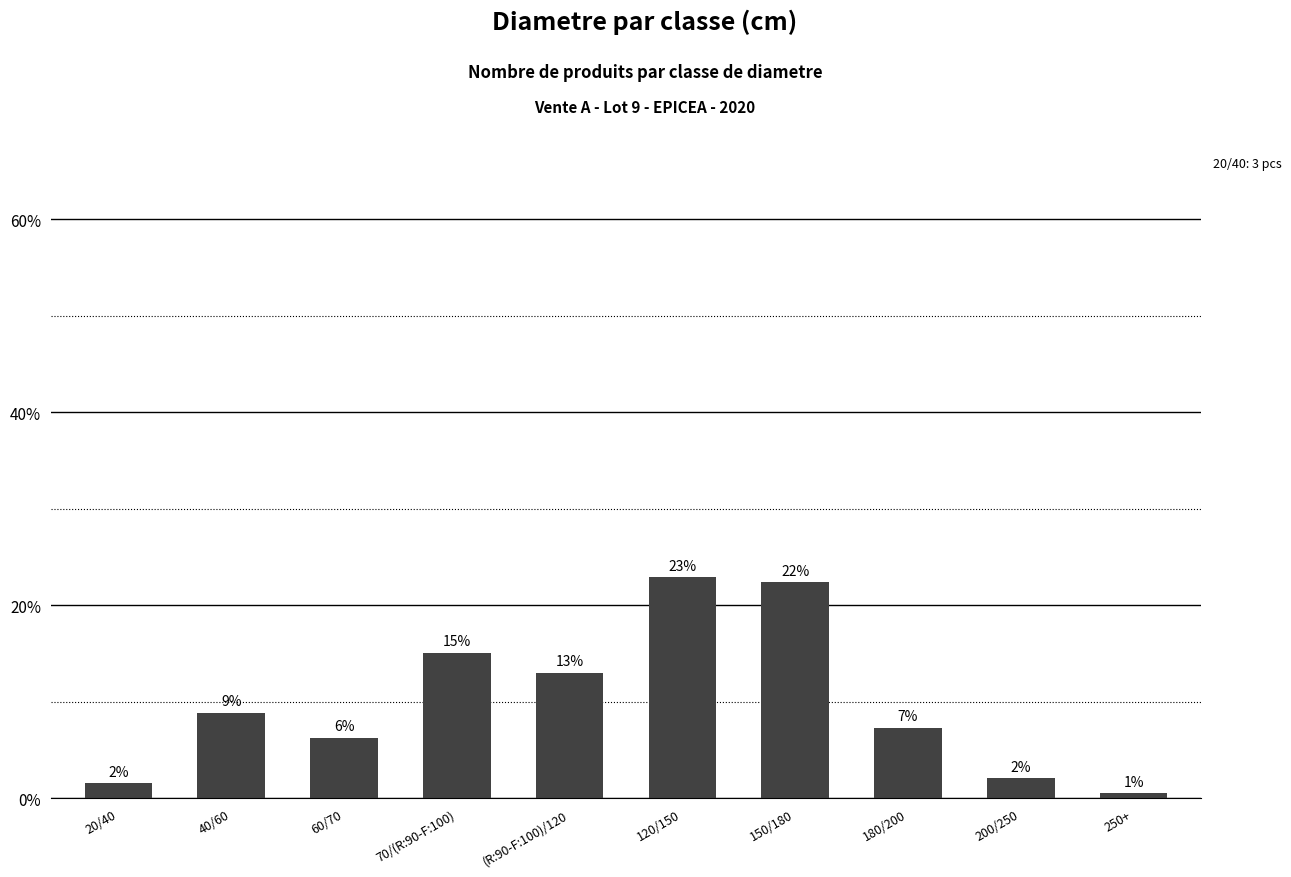

Is it true that the value at 120/150 is 0.1?

False